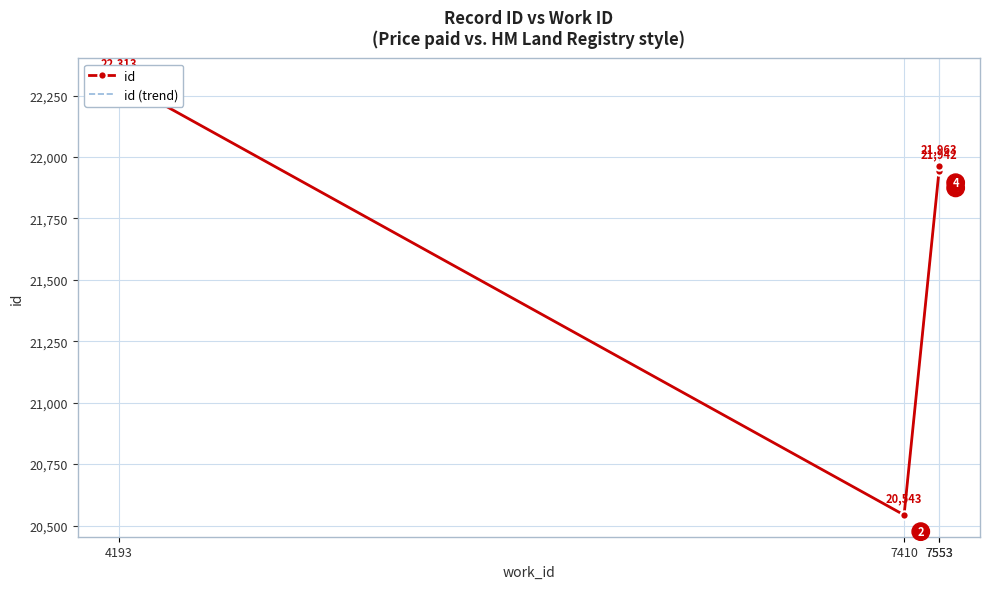

How many data points in id (trend) are above 21963?

1